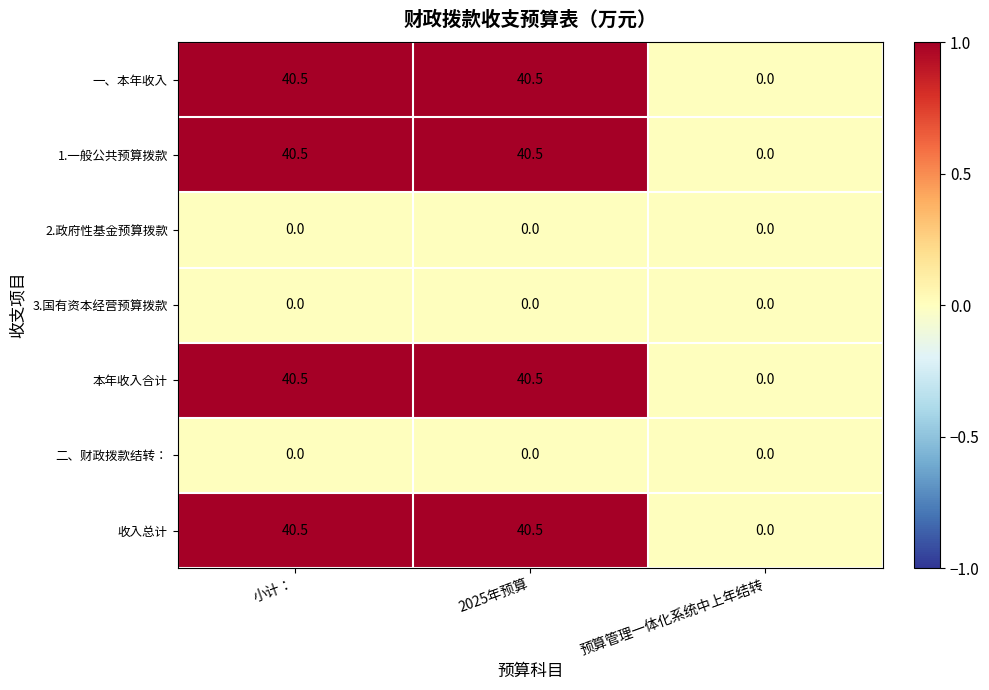

Reading left to right, transcribe all the data shown in this chart.

一、本年收入: 40.5	40.5	0.0
1.一般公共预算拨款: 40.5	40.5	0.0
2.政府性基金预算拨款: 0.0	0.0	0.0
3.国有资本经营预算拨款: 0.0	0.0	0.0
本年收入合计: 40.5	40.5	0.0
二、财政拨款结转：: 0.0	0.0	0.0
收入总计: 40.5	40.5	0.0